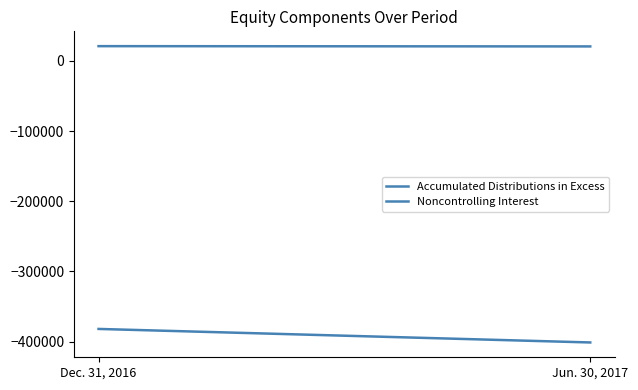

Read the Noncontrolling Interest value at Jun. 30, 2017, to the nearest 50.

20600